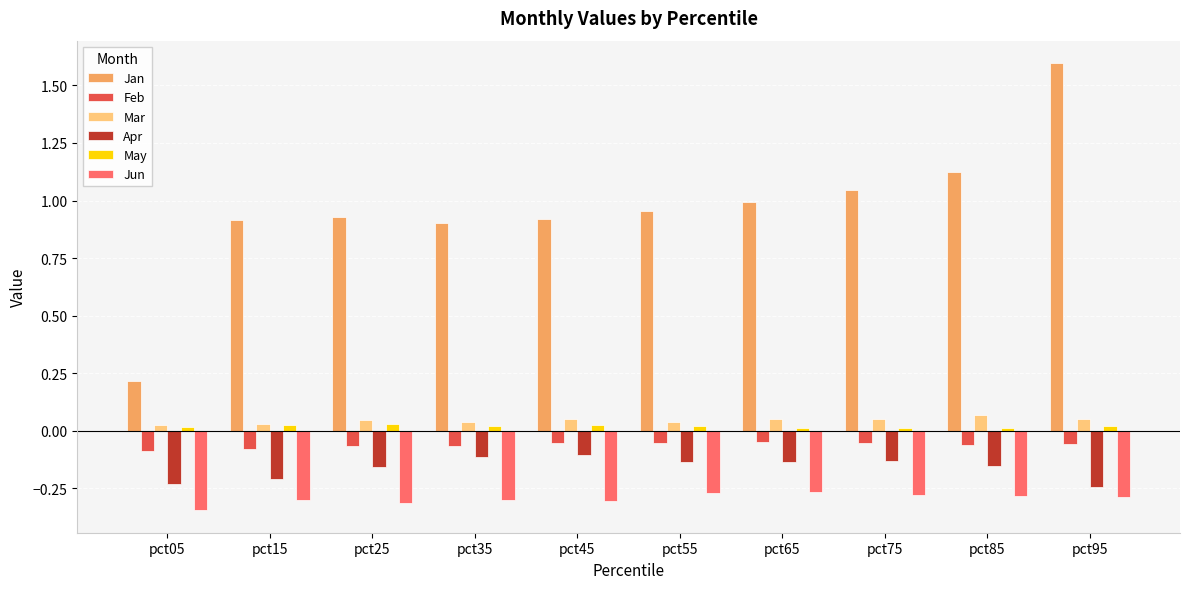

What is the maximum value shown in the chart?

1.6